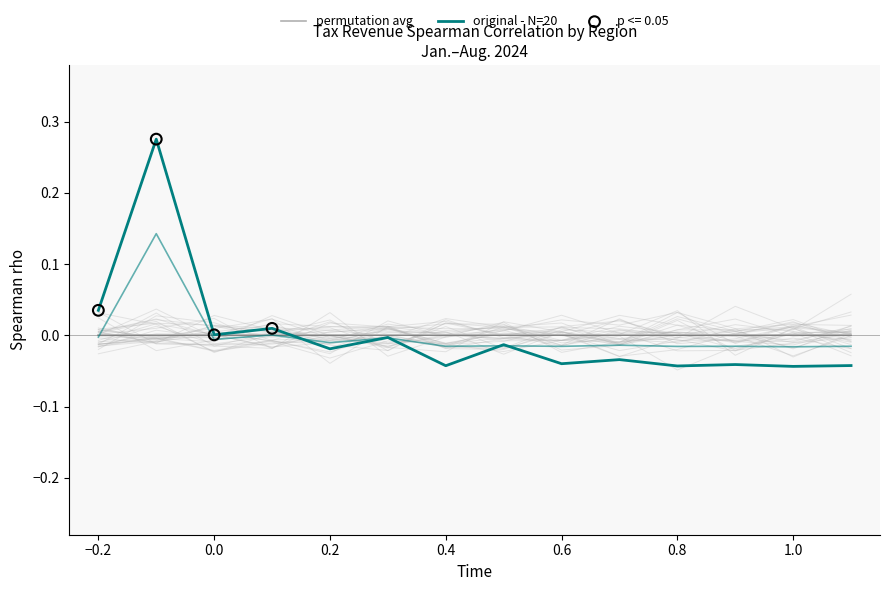

Which series has the largest Y range (max minus min)?

original - N=20